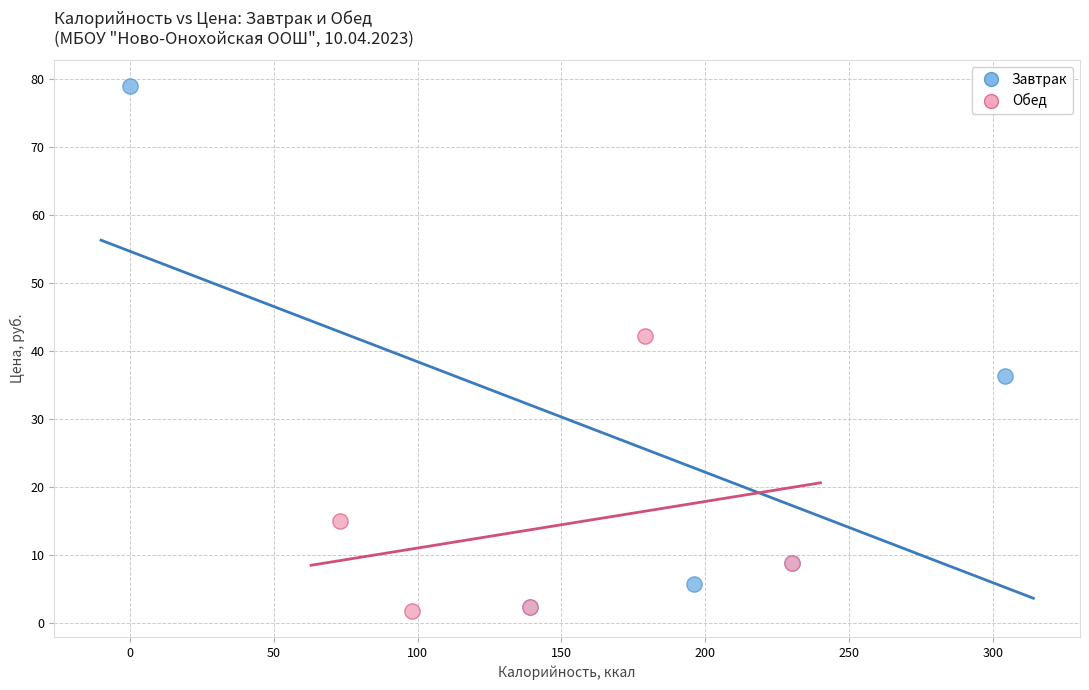

Which series reaches the maximum Y coordinate?

Завтрак